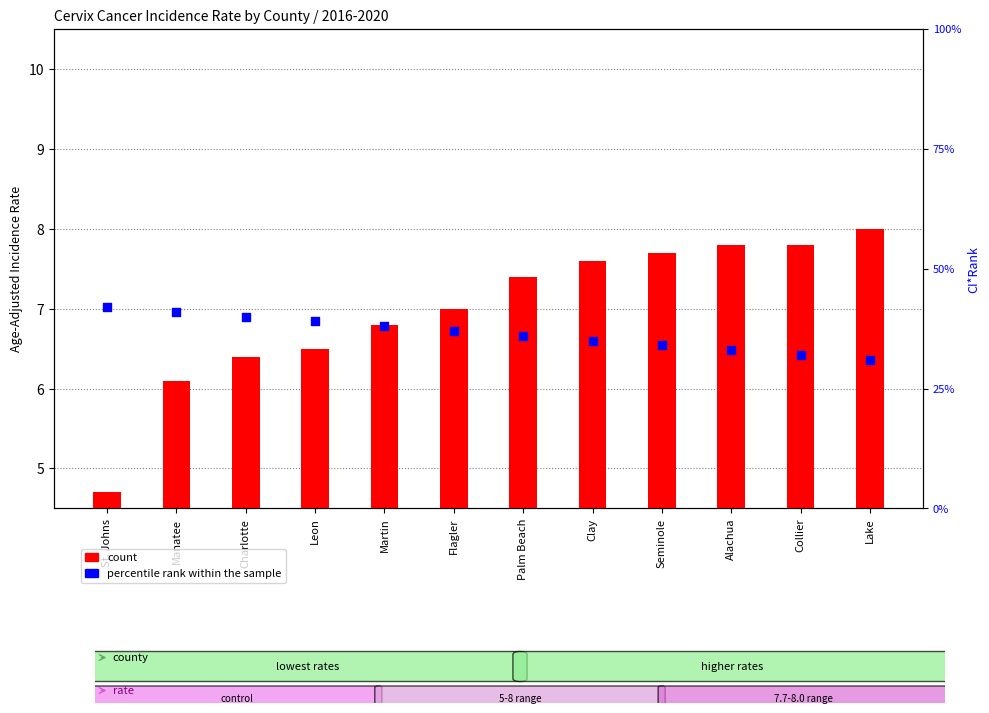

Which series reaches the maximum Y coordinate?

percentile rank within the sample